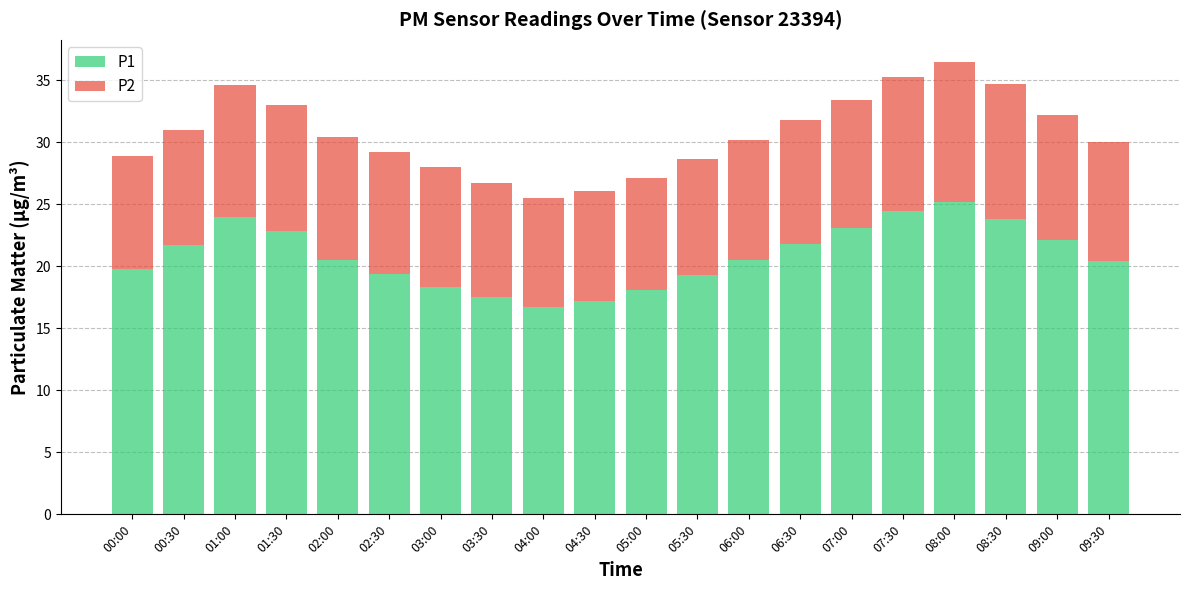

What is the sum of all P1 values?

416.8